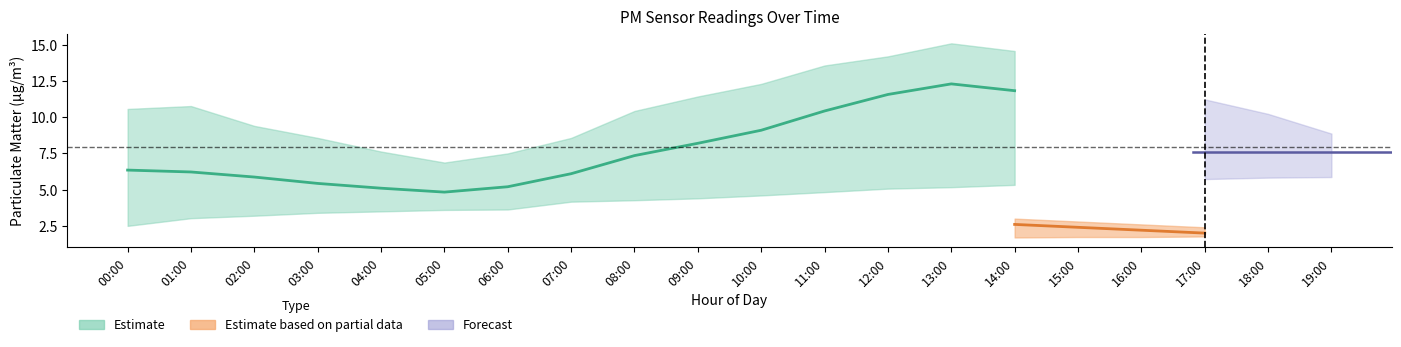

Does the chart display data point markers on the line(s)?

No